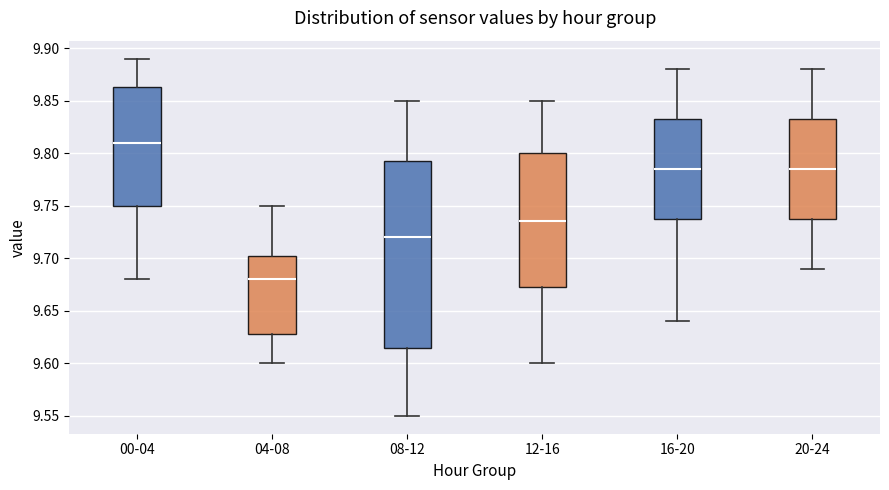

Which box has the highest median line?

00-04